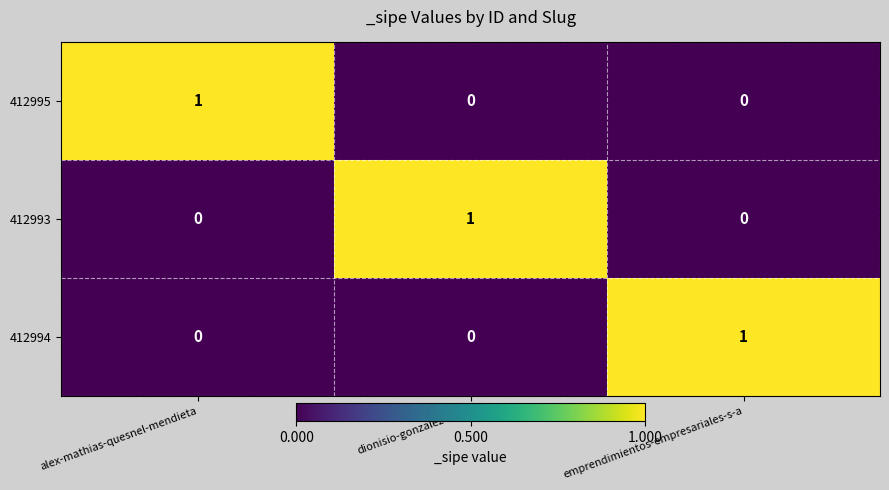

How many categories are shown in the chart?

3